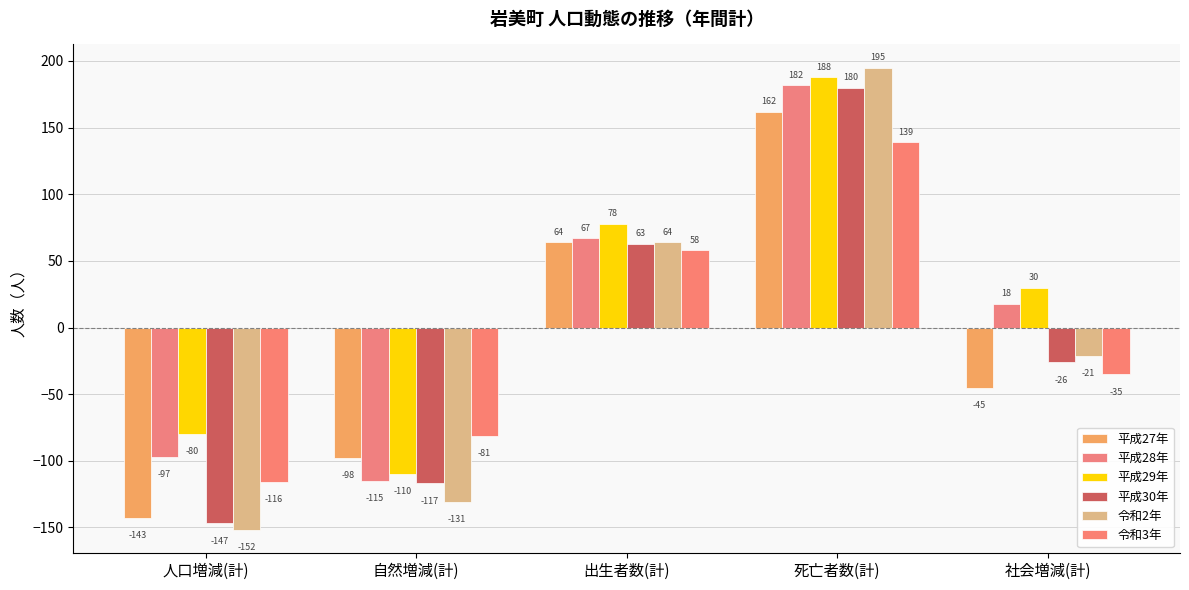

How many 平成29年 values are between -80 and 78?

3